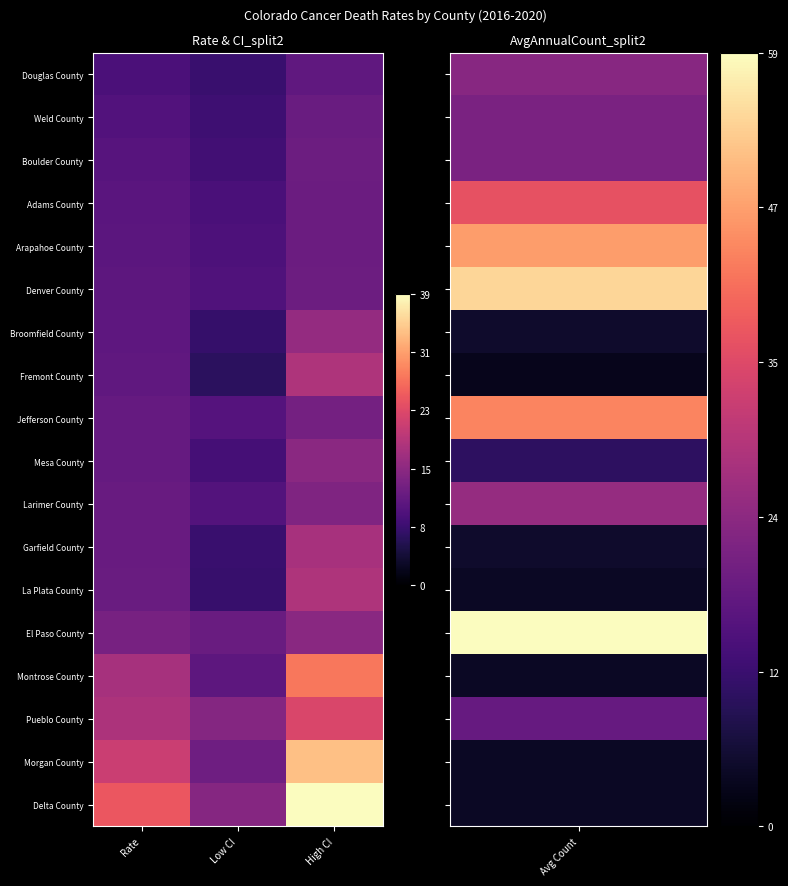

List the series in order of their peak value, lowest first.

Douglas County, Weld County, Adams County, Arapahoe County, Denver County, Boulder County, Jefferson County, Larimer County, El Paso County, Mesa County, Broomfield County, Garfield County, Fremont County, La Plata County, Pueblo County, Montrose County, Morgan County, Delta County